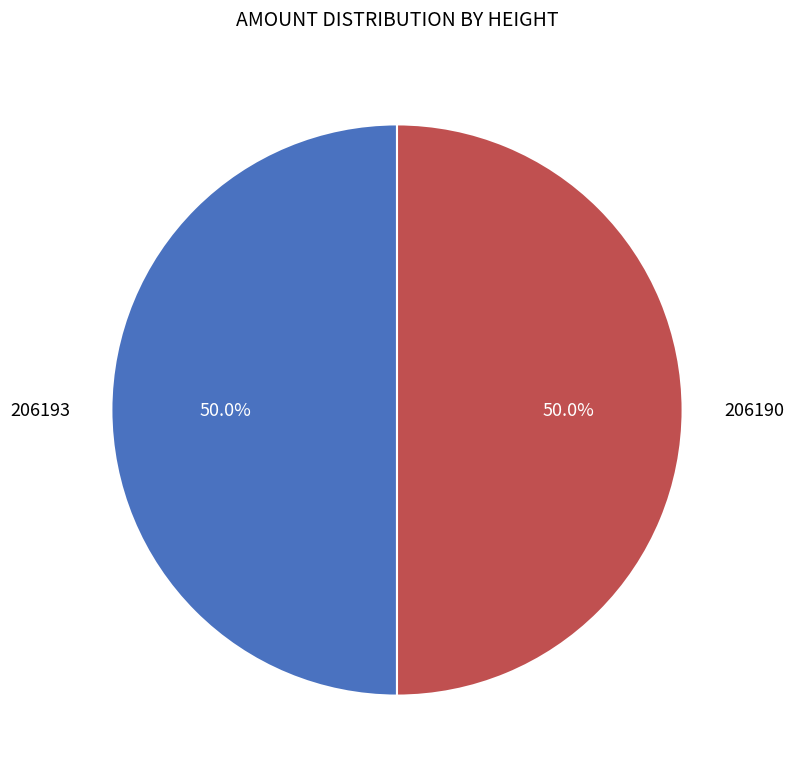

Count the number of slices in the pie.

2